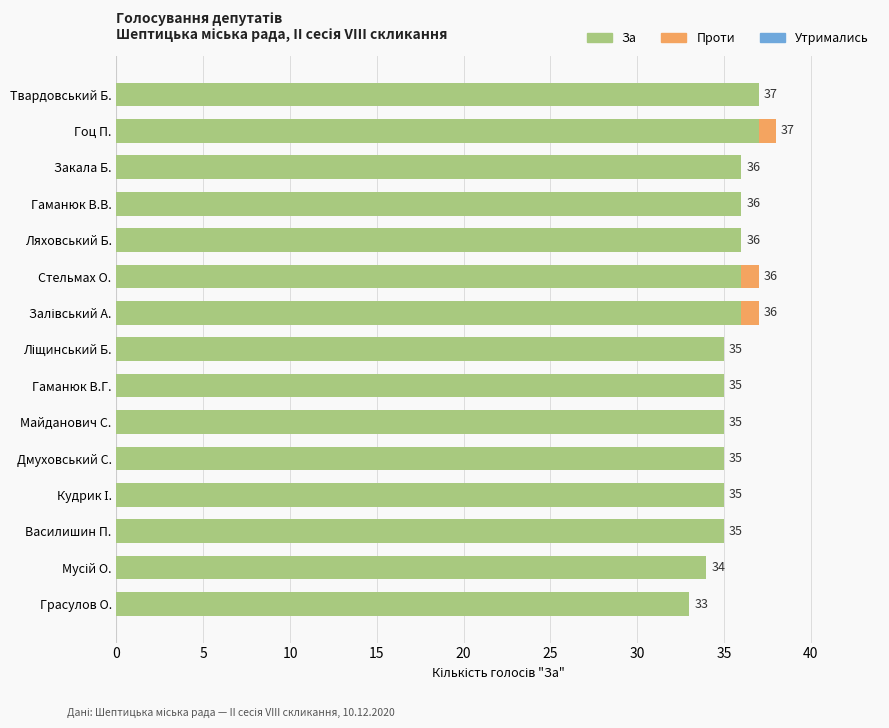

At which category is the sum across all series the highest?

Гоц П.